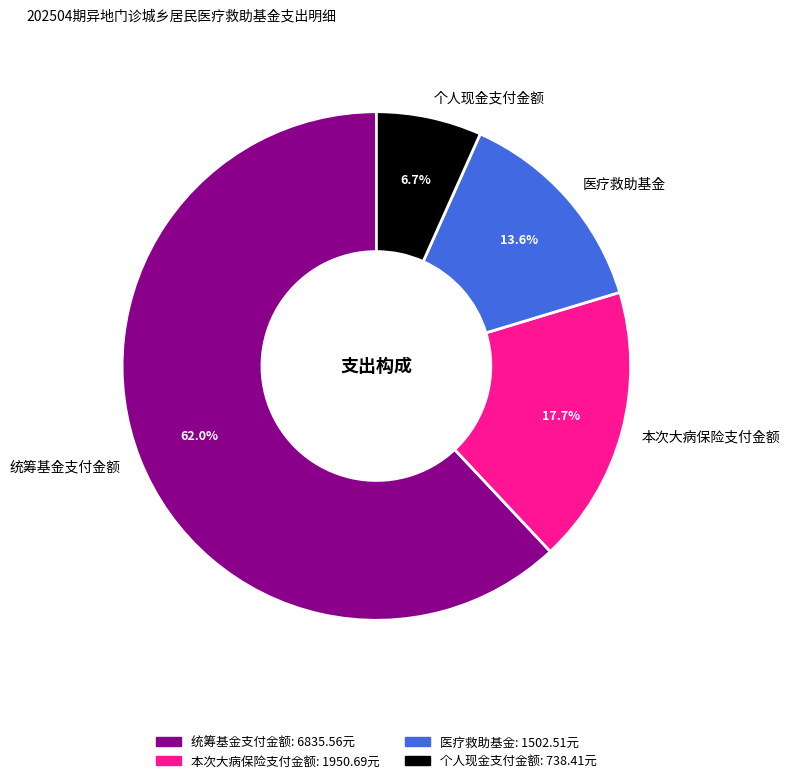

What percentage do 本次大病保险支付金额 and 统筹基金支付金额 together represent?

79.7%